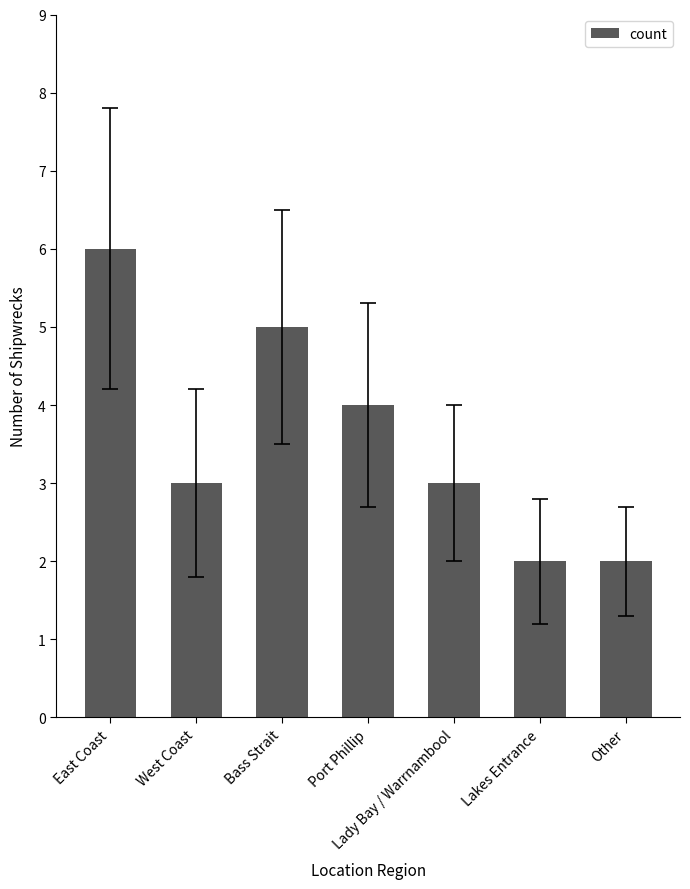

How many bars are there in total?

7